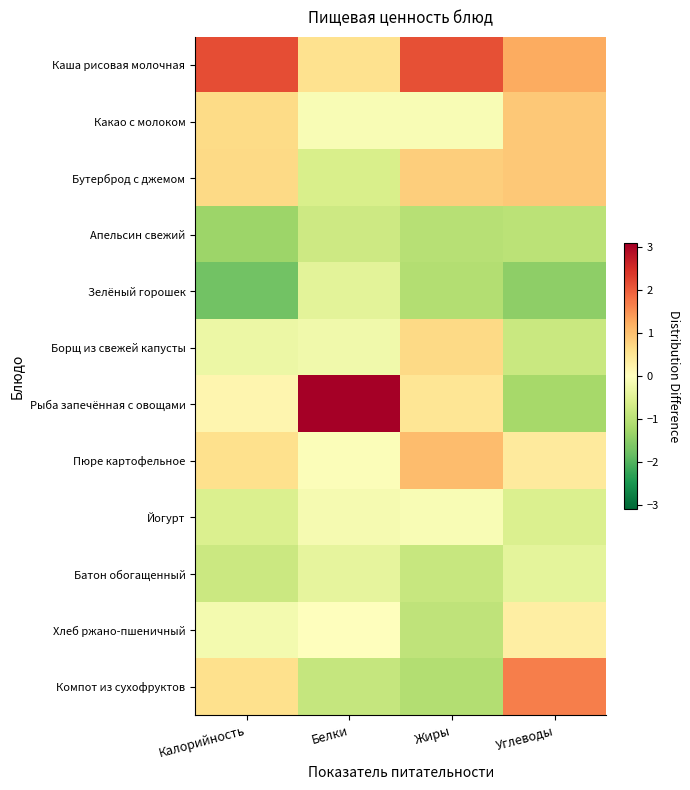

Between Белки and Жиры, which series saw the biggest shift?

Рыба запечённая с овощами